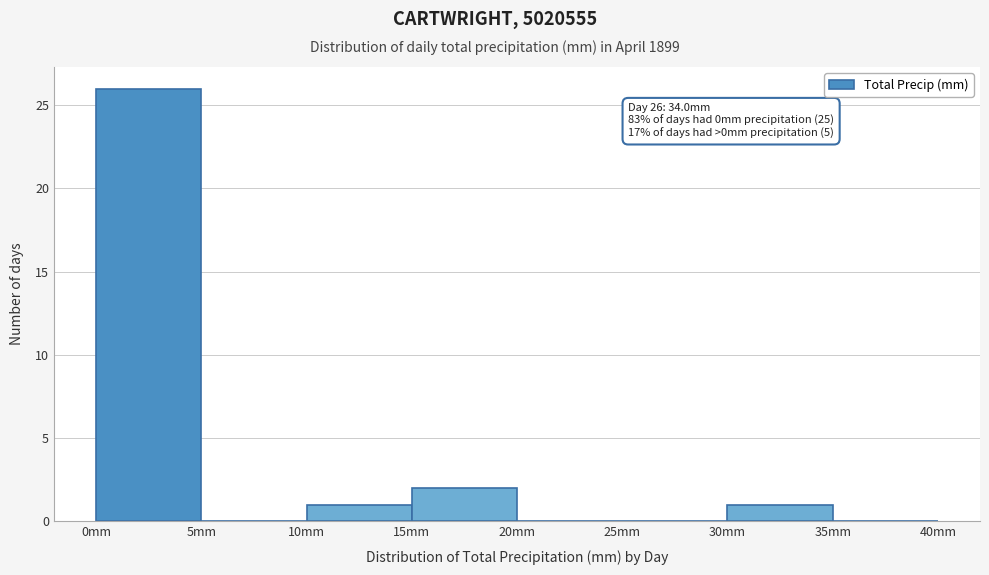

Over which range of the x-axis is the bar tallest?

0 to 5